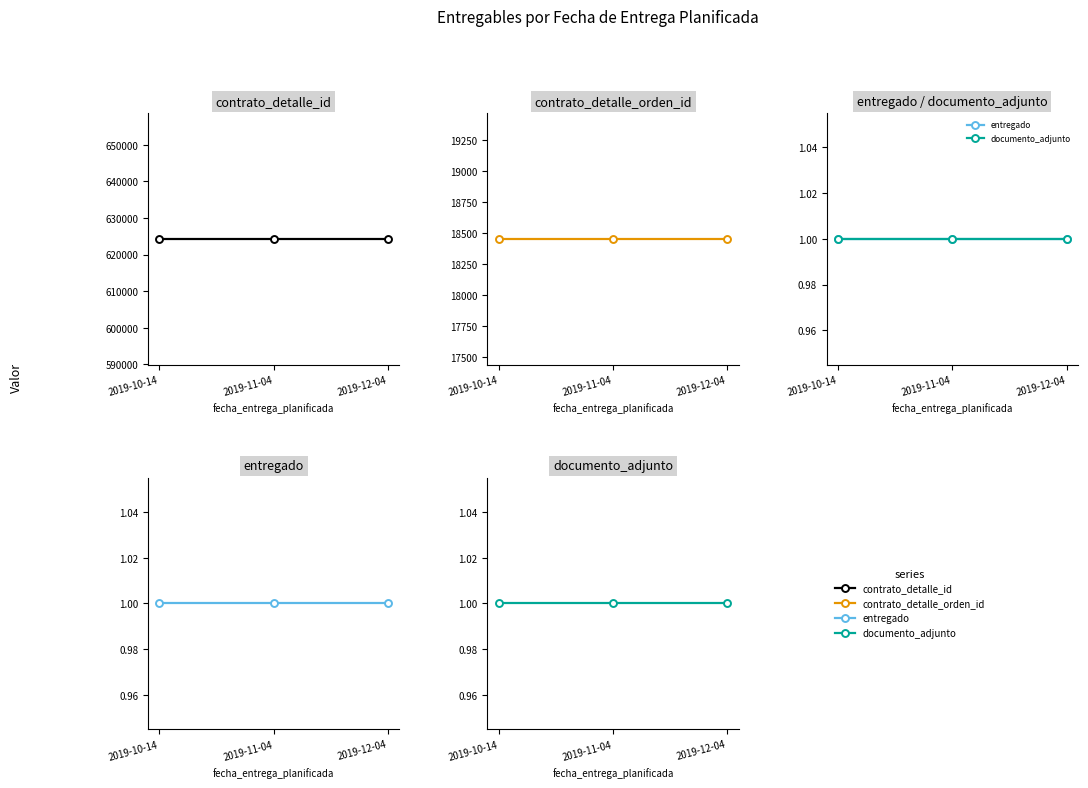

What is the value of the contrato_detalle_id point at the 2nd from the left?

624303